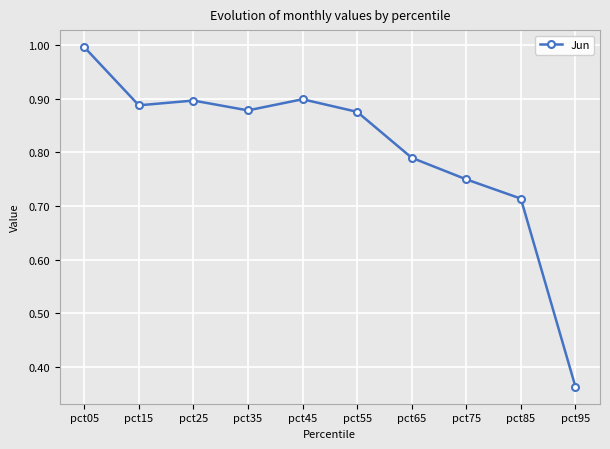

How many series are shown in this chart?

1